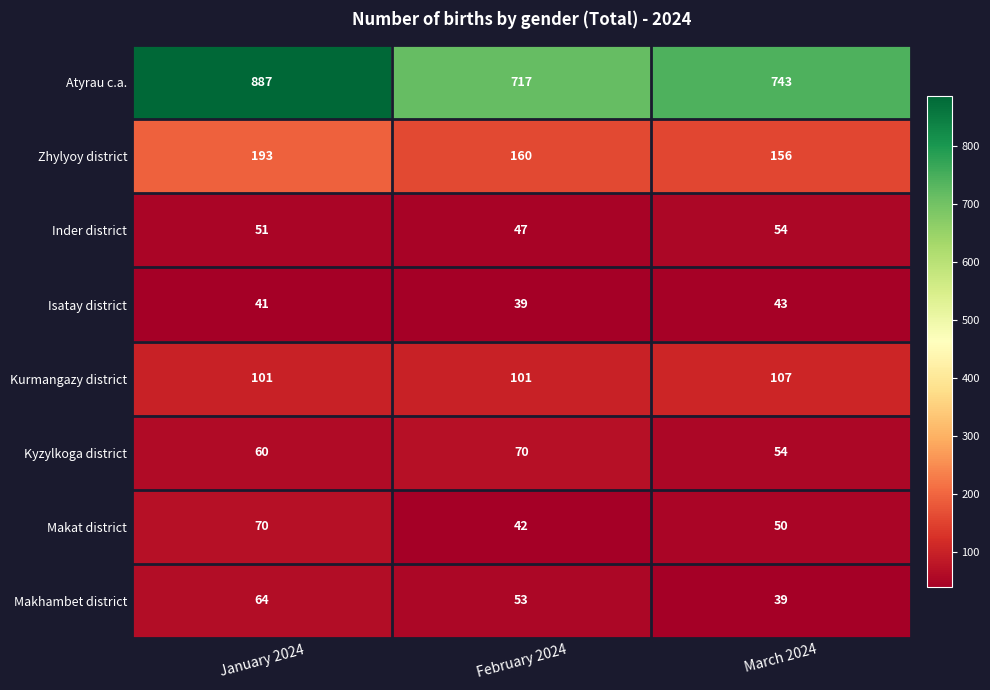

Which series has the largest total across all categories?

Atyrau c.a.